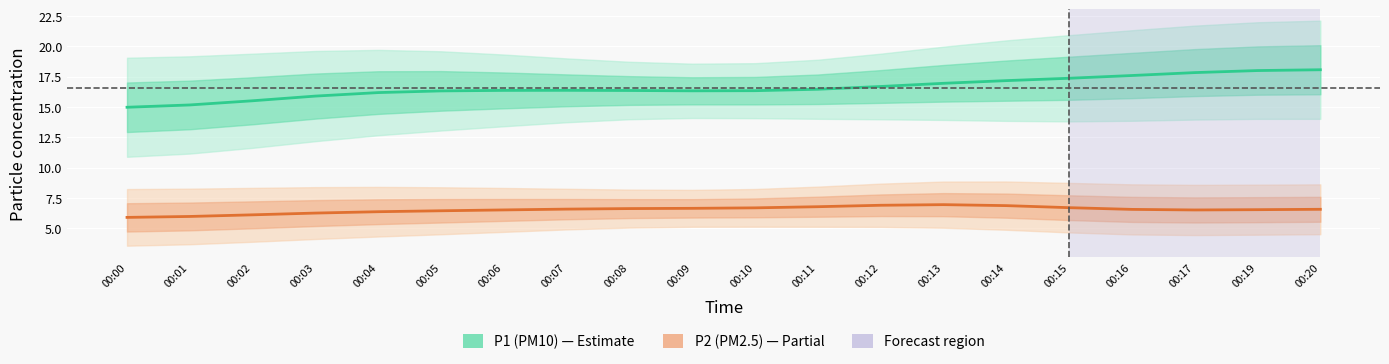

At which label is P2 (PM2.5) closest to 6?

00:01